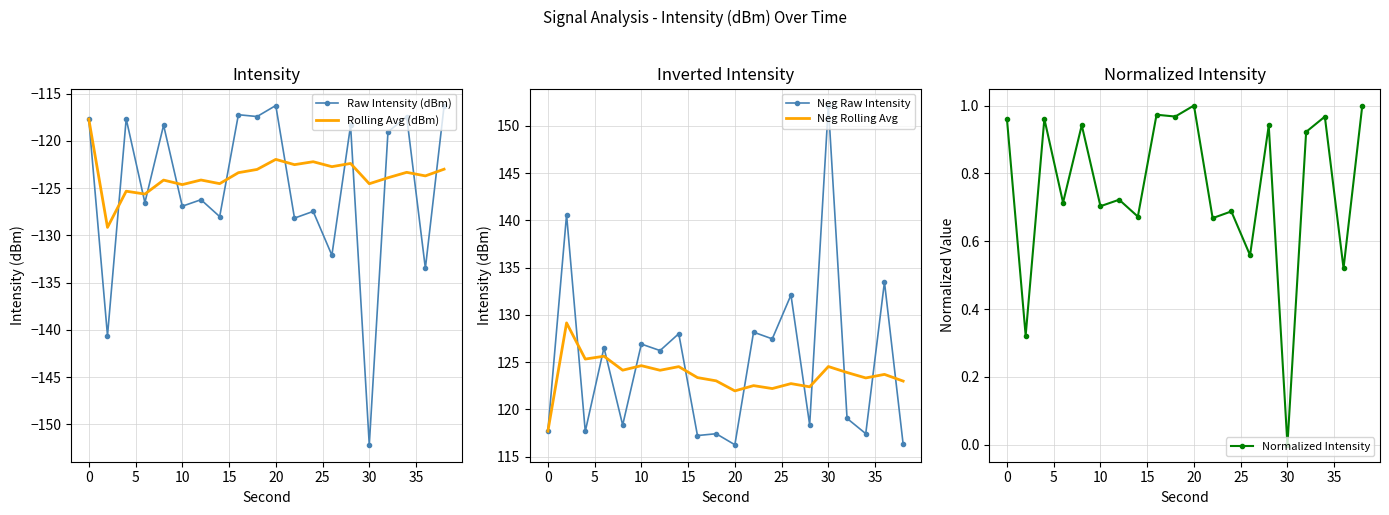

What is the maximum value for Rolling Avg (dBm)?

-117.7